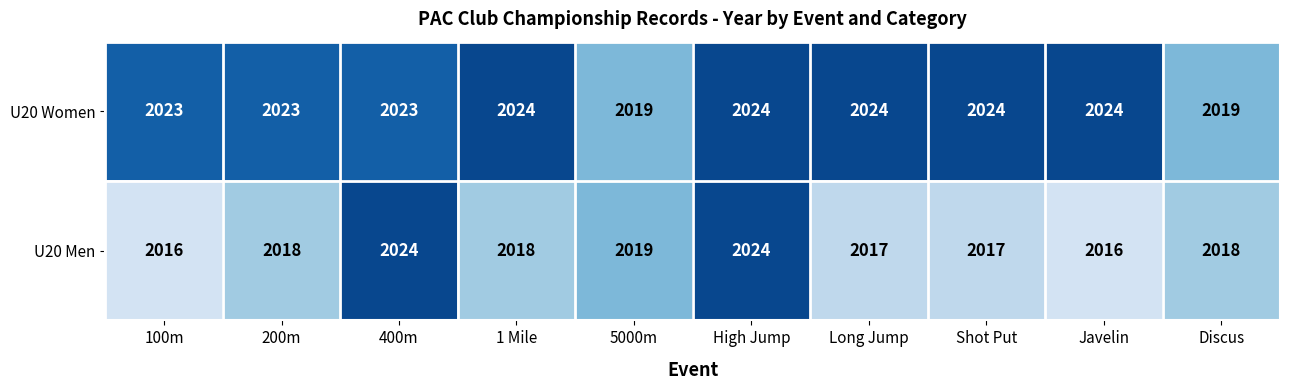

Reading right to left, list all the values displayed in this chart.

U20 Women: 2019	2024	2024	2024	2024	2019	2024	2023	2023	2023
U20 Men: 2018	2016	2017	2017	2024	2019	2018	2024	2018	2016